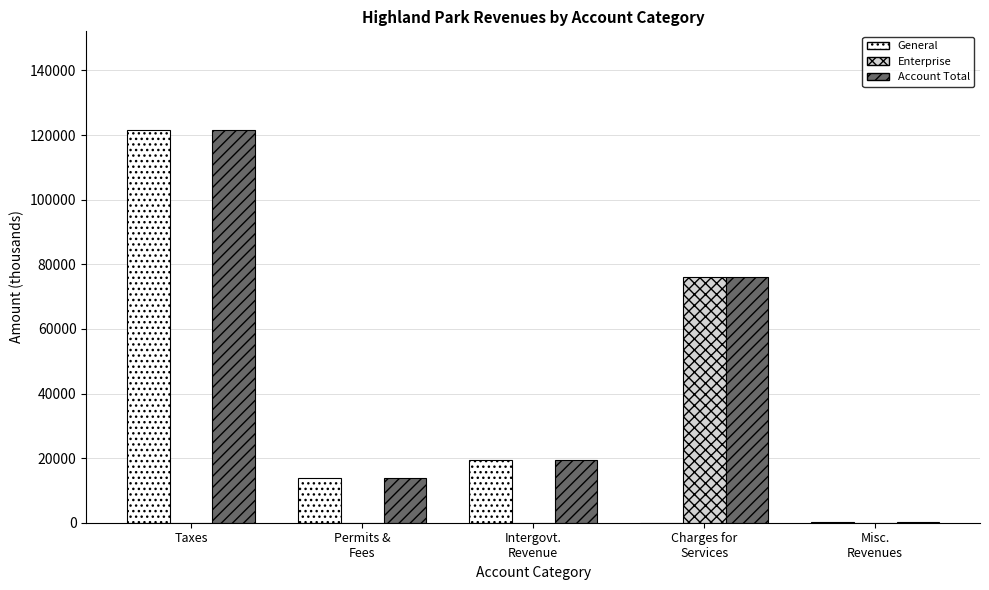

The value of Account Total at Taxes is 121694. True or false?

True